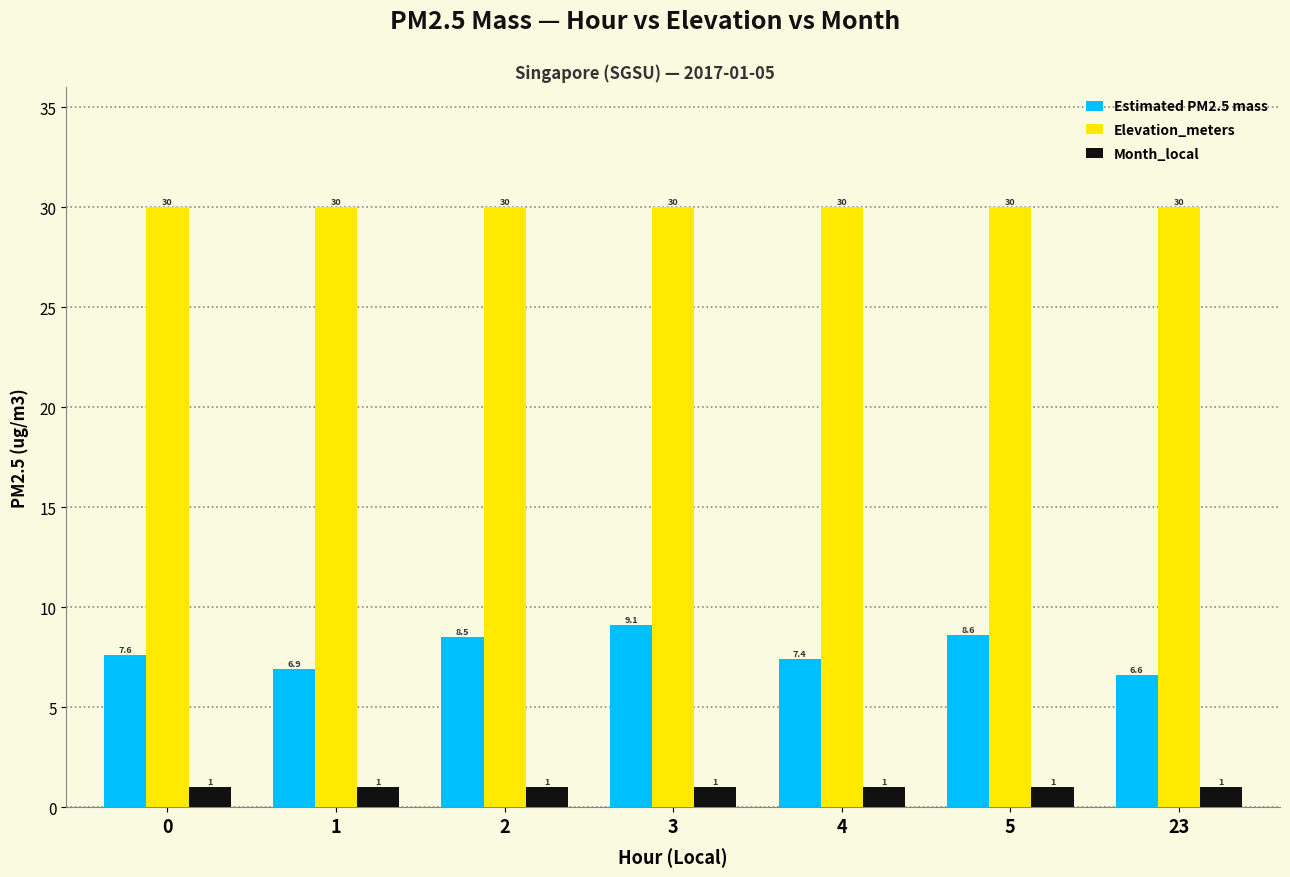

Reading left to right, transcribe all the data shown in this chart.

Estimated PM2.5 mass: 7.6	6.9	8.5	9.1	7.4	8.6	6.6
Elevation_meters: 30.0	30.0	30.0	30.0	30.0	30.0	30.0
Month_local: 1.0	1.0	1.0	1.0	1.0	1.0	1.0